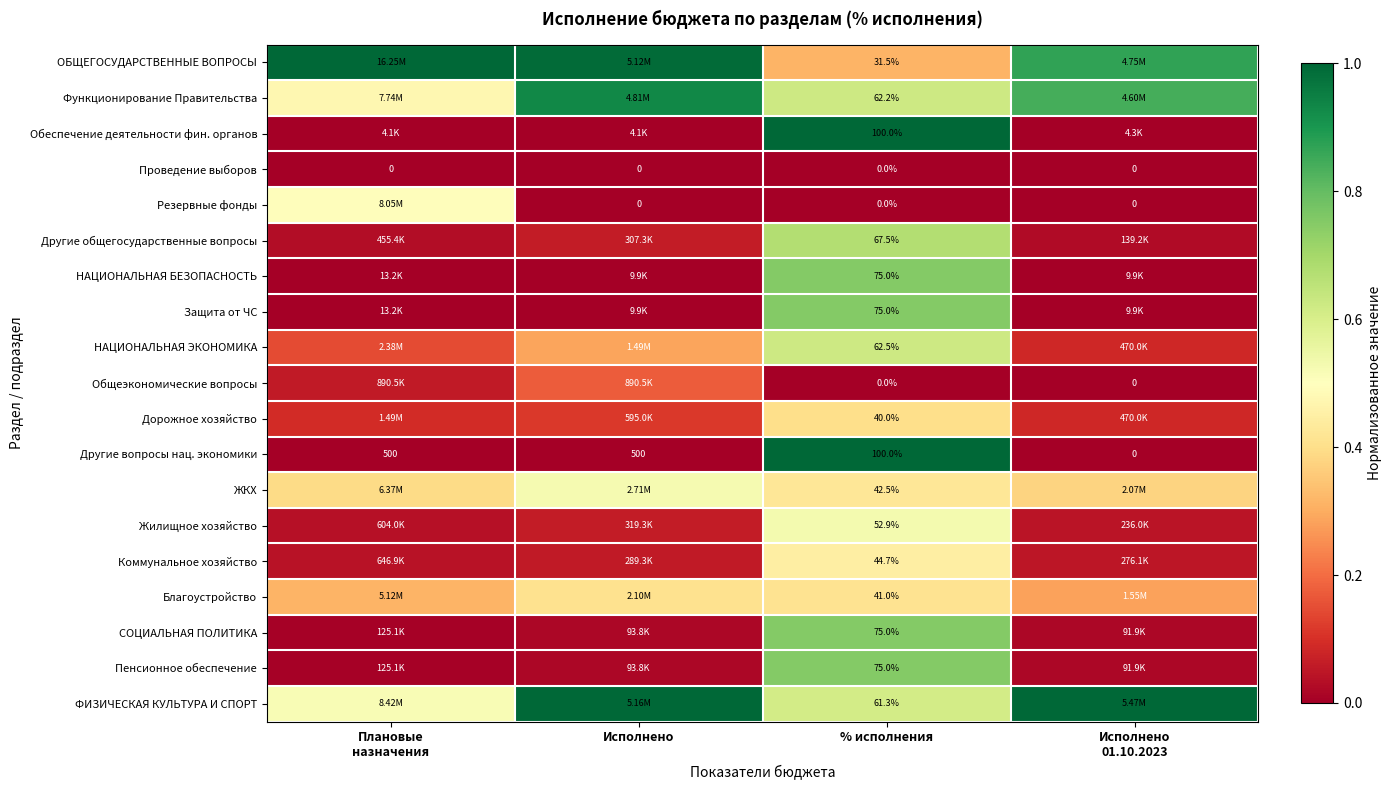

At which category is the sum across all series the highest?

% исполнения